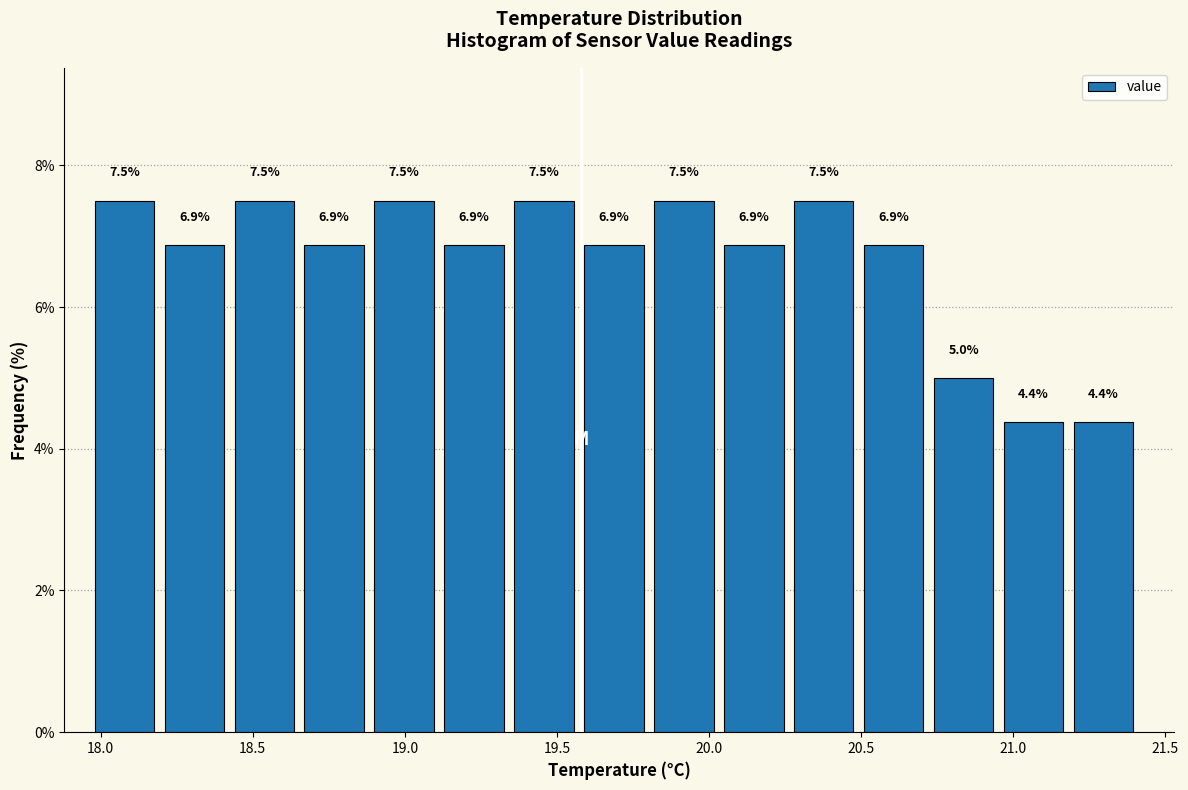

Reading left to right, transcribe this chart: for each bar, give the range it covers on the x-axis and its height. The bar edges are not printed on the chart, so give them approximately, as read against the axis.

17.98 to 18.21: 7.5
18.21 to 18.44: 6.9
18.44 to 18.67: 7.5
18.67 to 18.90: 6.9
18.90 to 19.13: 7.5
19.13 to 19.36: 6.9
19.36 to 19.59: 7.5
19.59 to 19.82: 6.9
19.82 to 20.05: 7.5
20.05 to 20.28: 6.9
20.28 to 20.51: 7.5
20.51 to 20.74: 6.9
20.74 to 20.97: 5.0
20.97 to 21.20: 4.4
21.20 to 21.43: 4.4